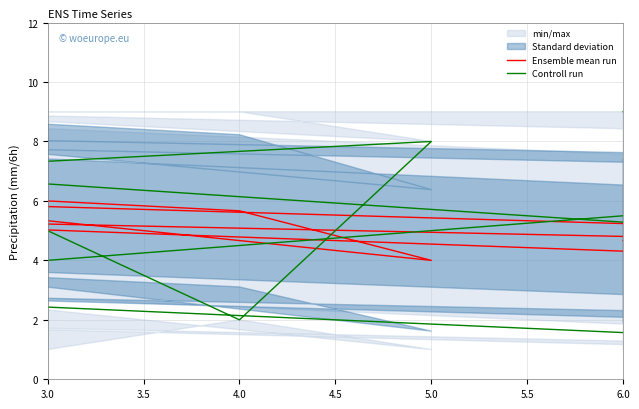

Is it true that Controll run equals 3.9 at 4.5?

False